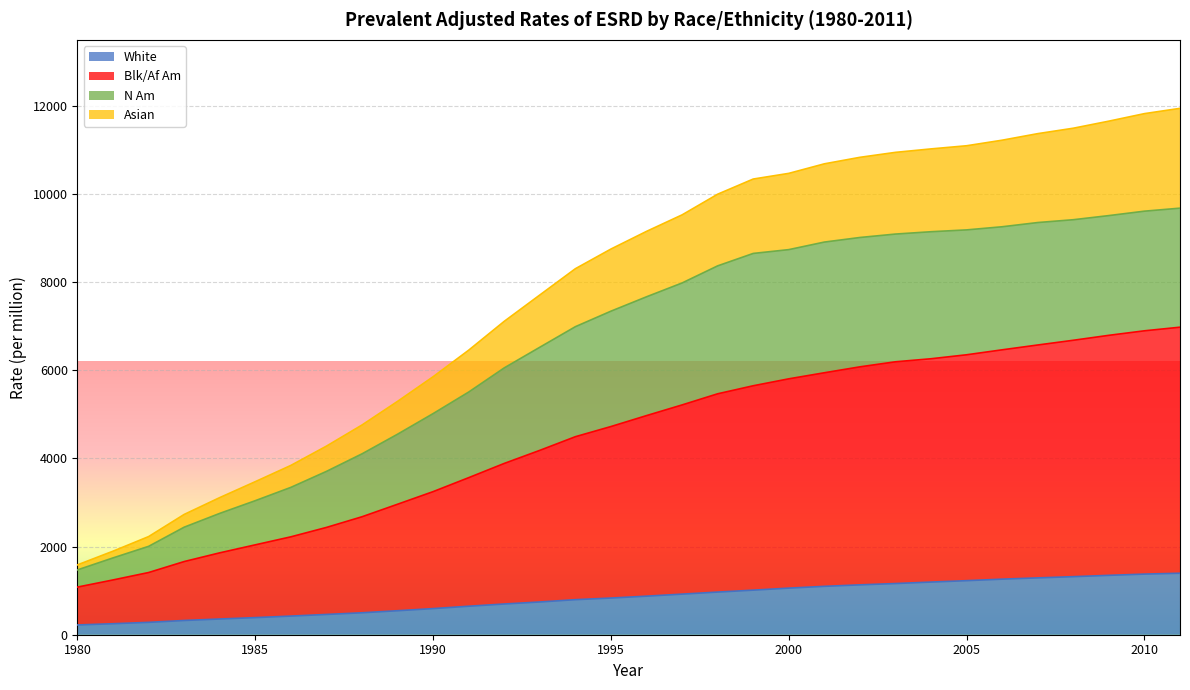

True or false: White has more than 0 interior local peaks.

False